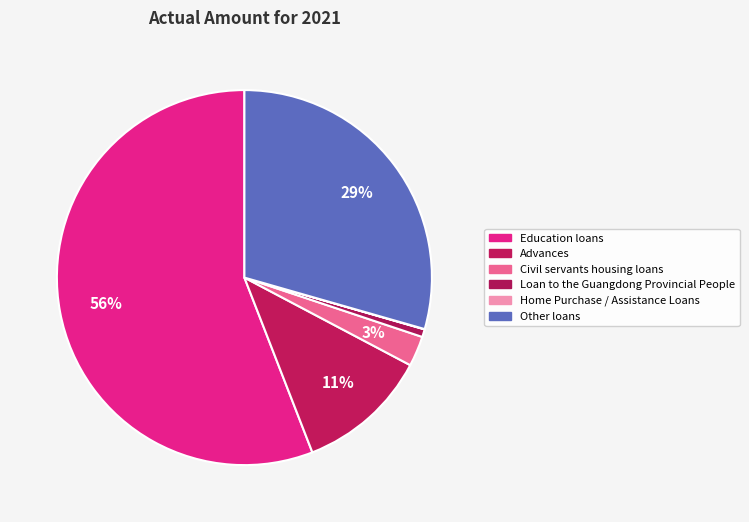

Is there any slice that represents more than half of the pie?

Yes